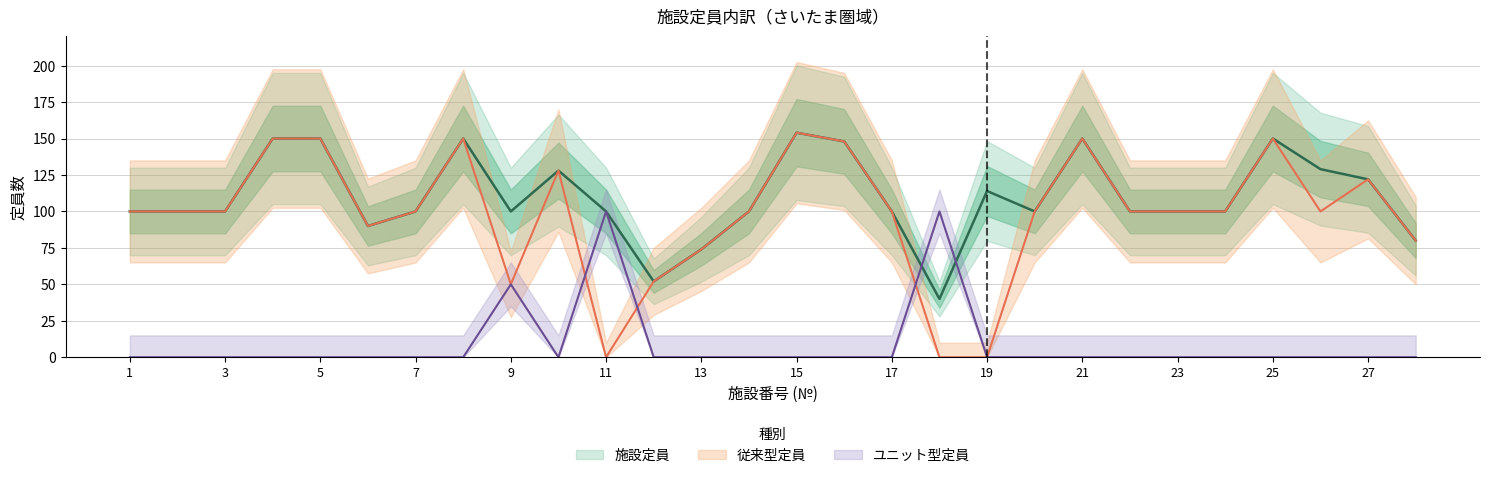

Is this an area chart (filled region under the line)?

No